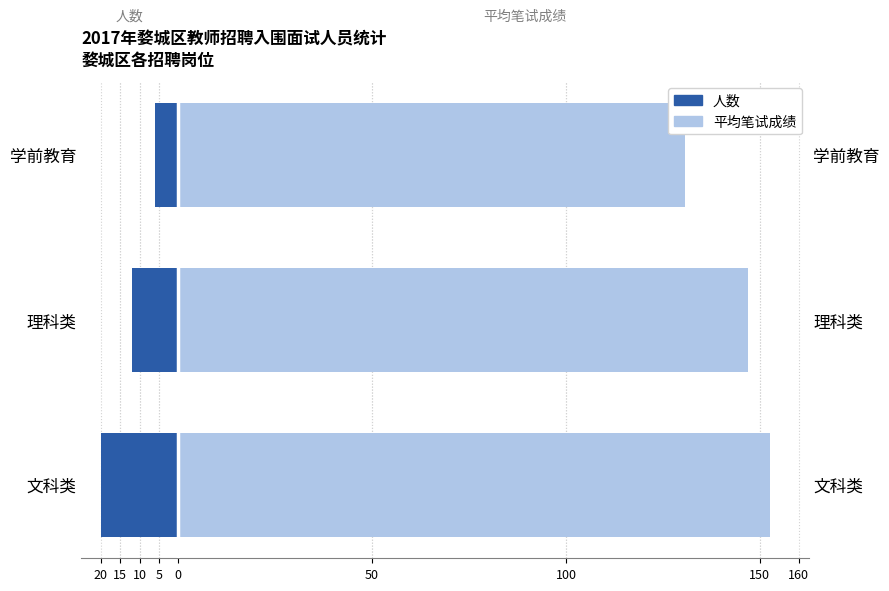

What is the difference between the maximum and minimum values in the 平均笔试成绩 (右轴) series?

22.0